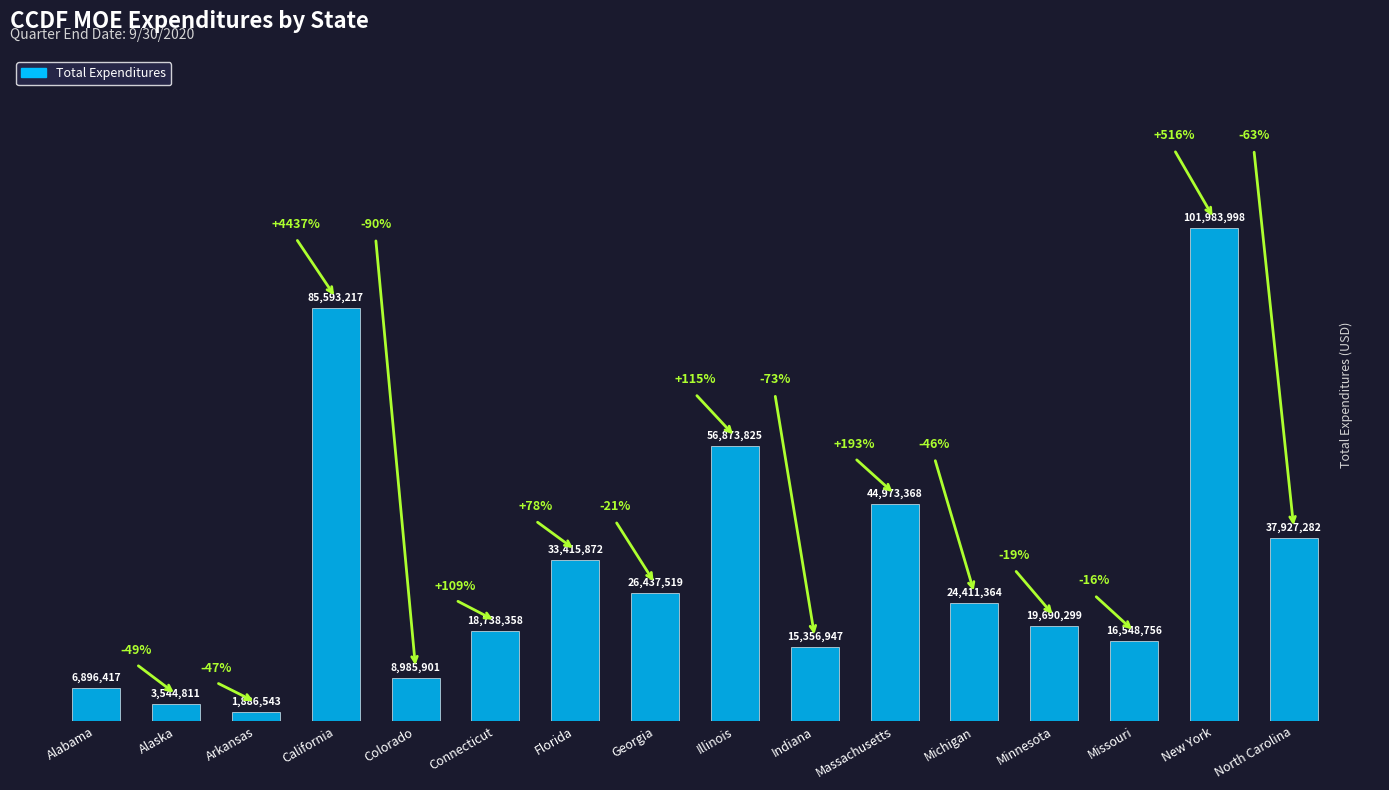

List the labels in order of value, largest first.

New York, California, Illinois, Massachusetts, North Carolina, Florida, Georgia, Michigan, Minnesota, Connecticut, Missouri, Indiana, Colorado, Alabama, Alaska, Arkansas